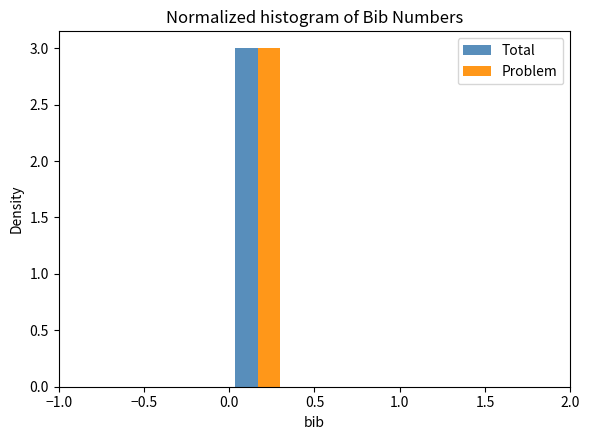

What is the height of the Problem bar covering 0.00 to 0.35 on the x-axis? Neither the bar edges nor the heights are printed on the chart, so give them approximately, as read against the axes.

3